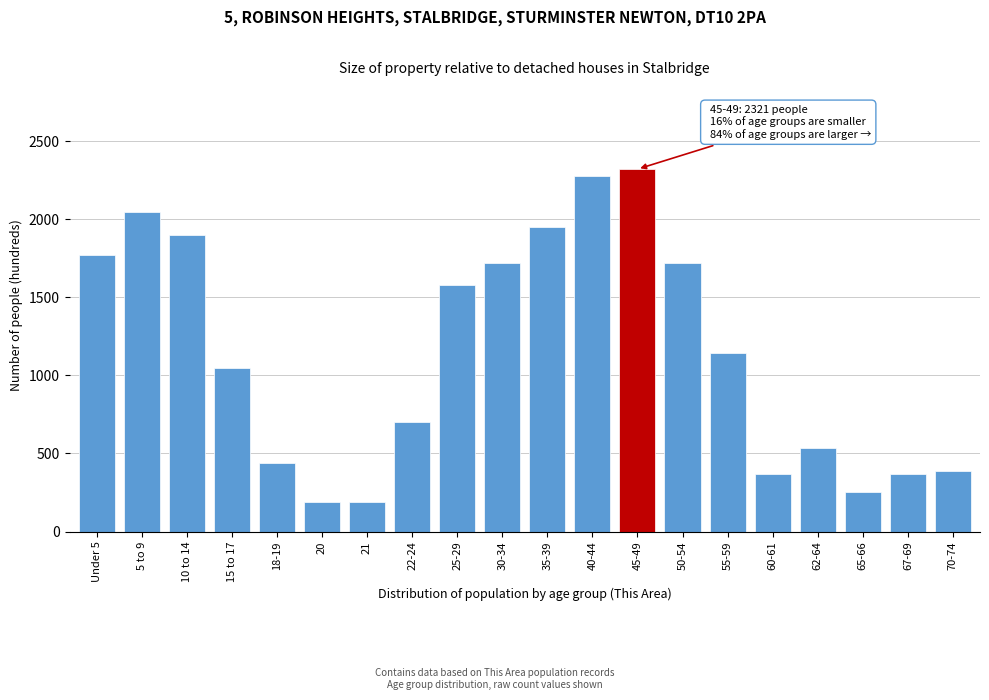

What is the label of the 9th bar from the left?

25-29